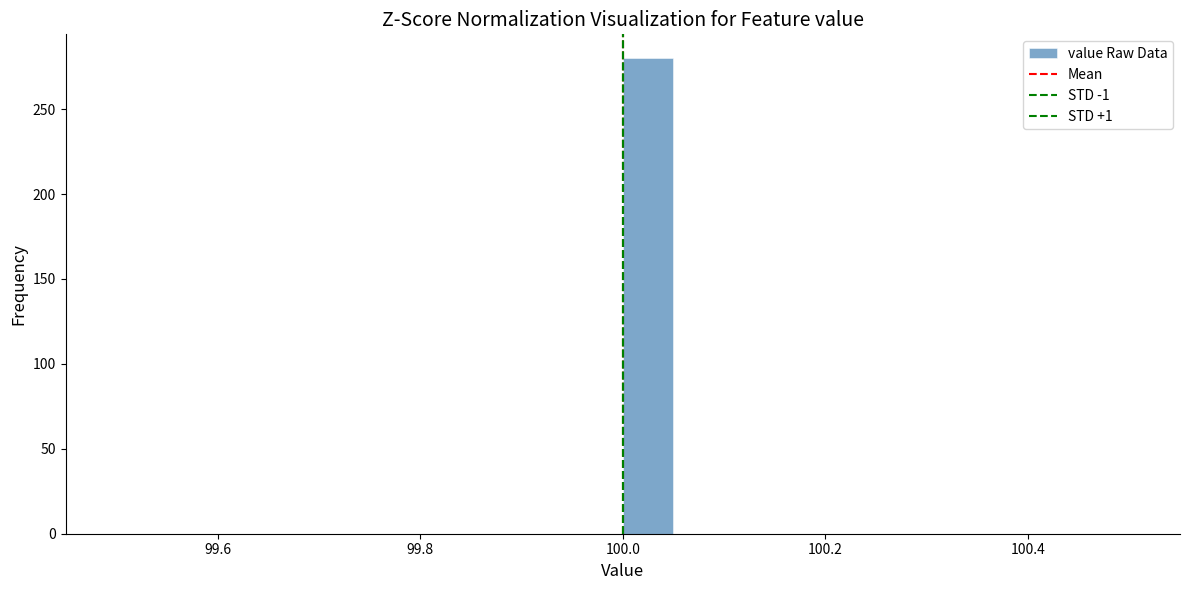

Read against the x-axis, roughly where is the centre of the tallest bar?

100.02